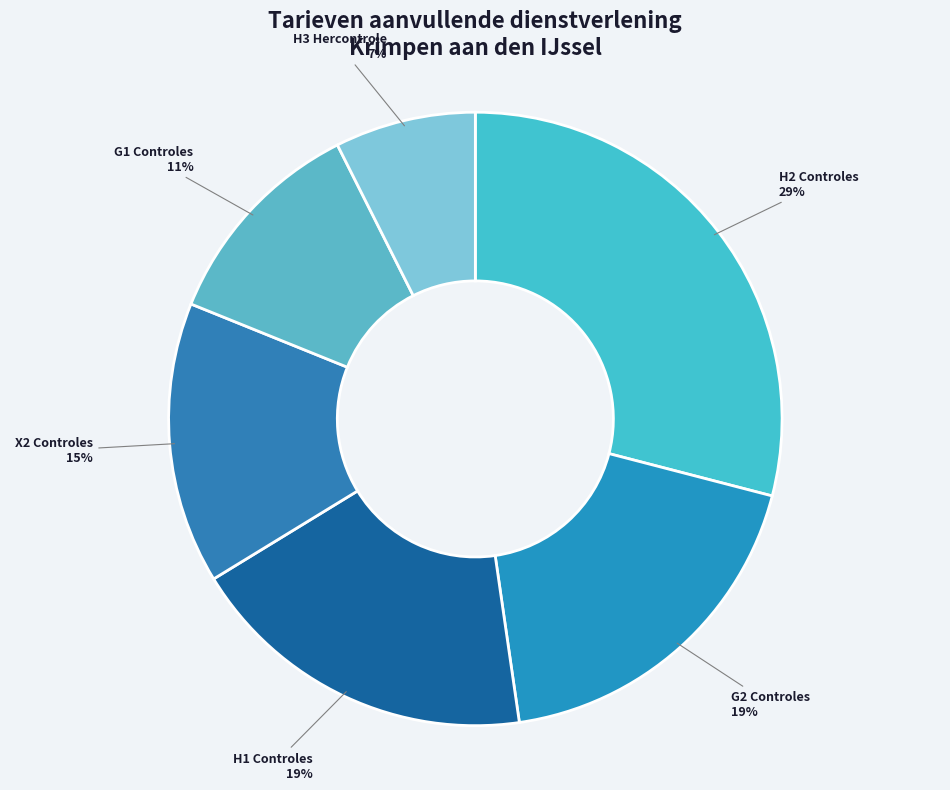

Is there any slice that represents more than half of the pie?

No